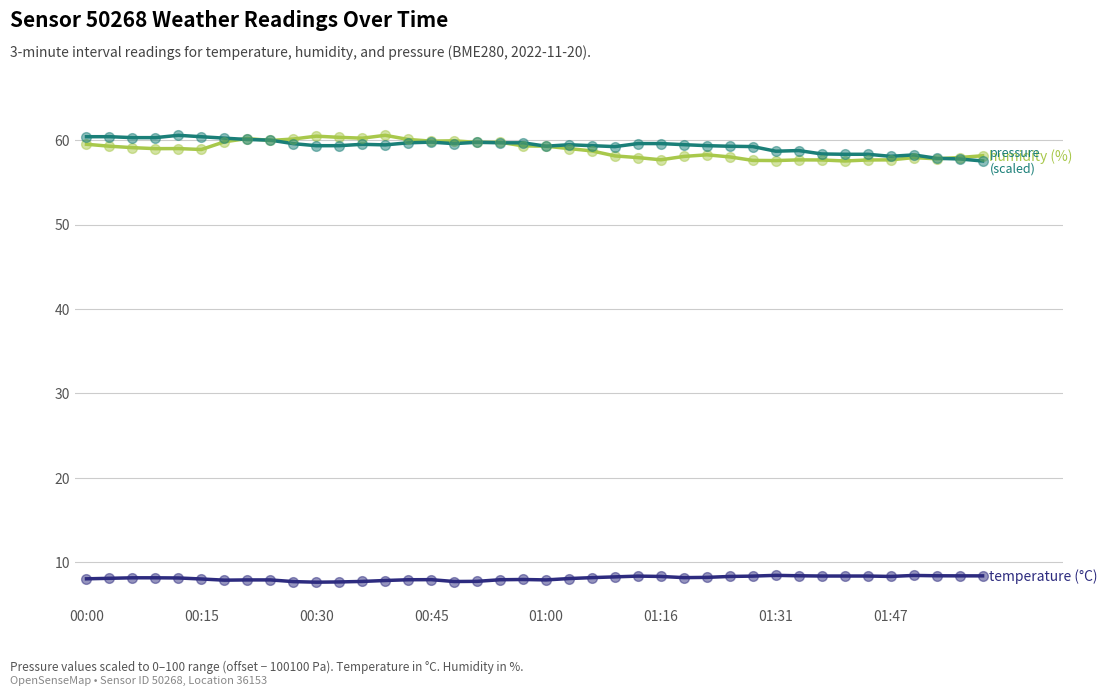

What is the maximum value shown in the chart?

60.6